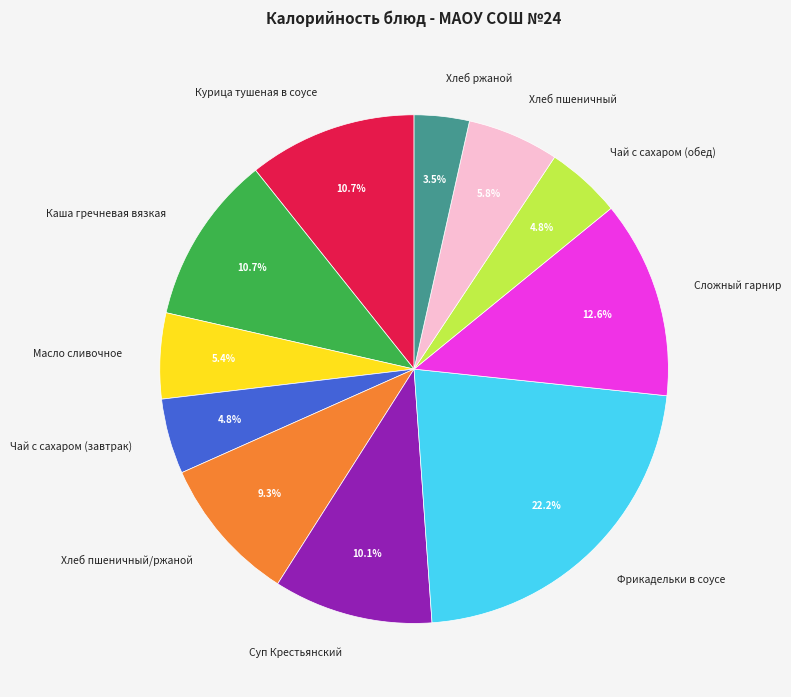

To the nearest percent, what portion does Хлеб пшеничный/ржаной represent?

9%